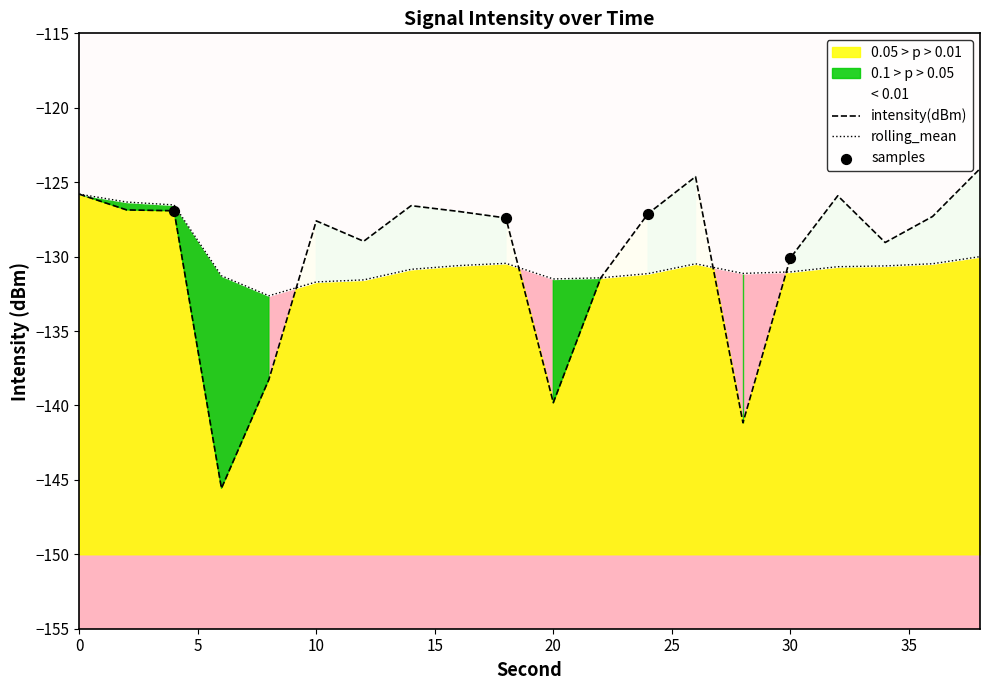

What are all the series names shown in the legend?

intensity(dBm), rolling_mean